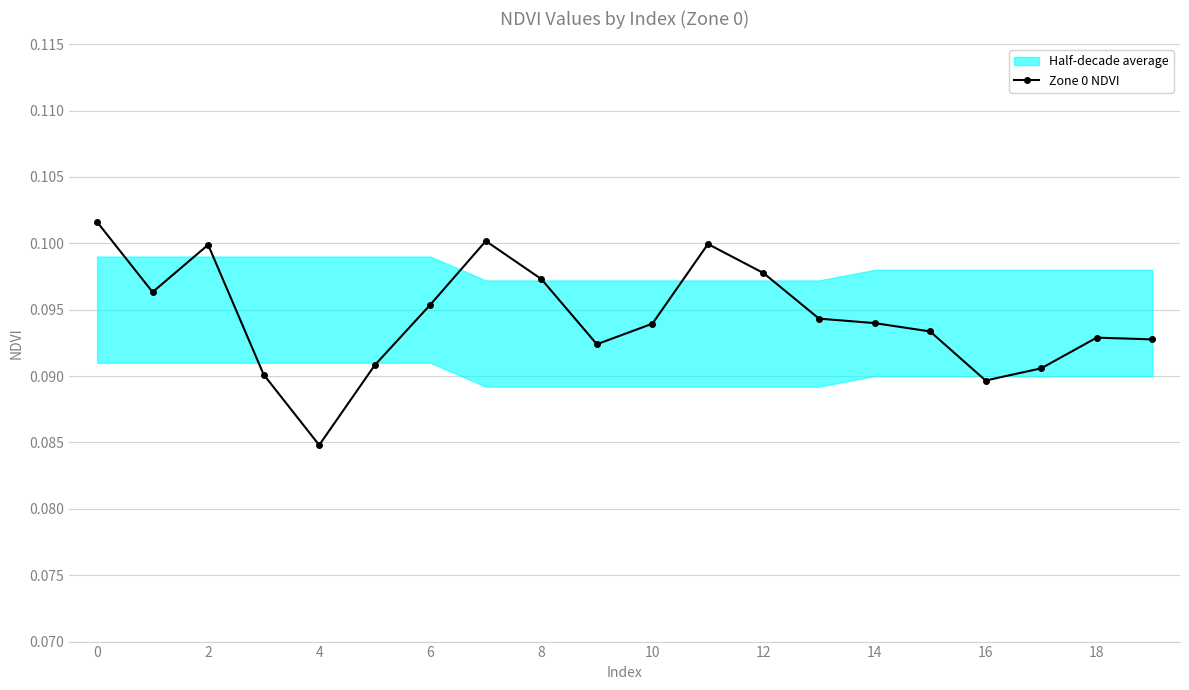

Where is the first local maximum for Zone 0 NDVI?

2